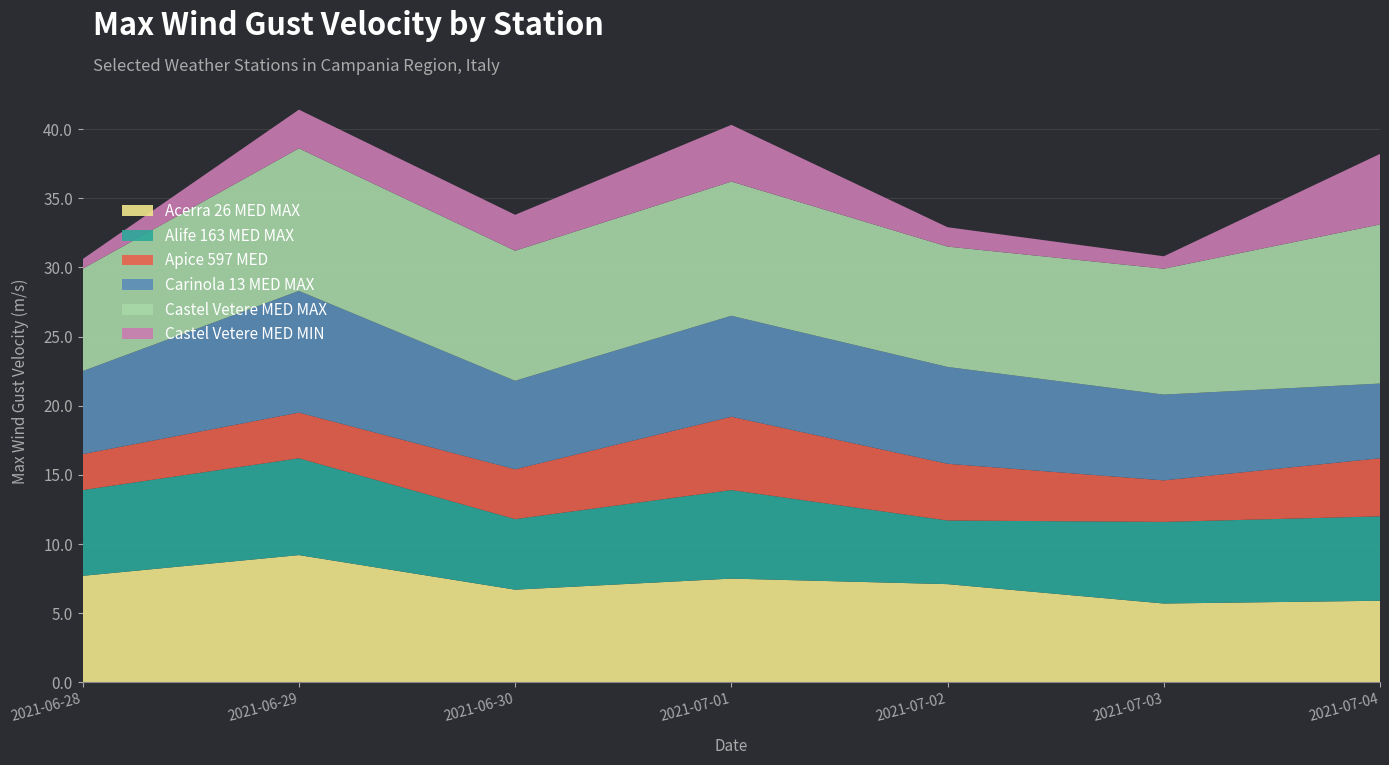

Reading left to right, what are all the values shown in this chart?

Acerra 26 MED MAX: 2021-06-28=7.7	2021-06-29=9.2	2021-06-30=6.7	2021-07-01=7.5	2021-07-02=7.1	2021-07-03=5.7	2021-07-04=5.9
Alife 163 MED MAX: 2021-06-28=6.2	2021-06-29=7.0	2021-06-30=5.1	2021-07-01=6.4	2021-07-02=4.6	2021-07-03=5.9	2021-07-04=6.1
Apice 597 MED: 2021-06-28=2.6	2021-06-29=3.3	2021-06-30=3.6	2021-07-01=5.3	2021-07-02=4.1	2021-07-03=3.0	2021-07-04=4.2
Carinola 13 MED MAX: 2021-06-28=6.0	2021-06-29=8.8	2021-06-30=6.4	2021-07-01=7.3	2021-07-02=7.0	2021-07-03=6.2	2021-07-04=5.4
Castel Vetere MED MAX: 2021-06-28=7.4	2021-06-29=10.3	2021-06-30=9.4	2021-07-01=9.7	2021-07-02=8.7	2021-07-03=9.1	2021-07-04=11.5
Castel Vetere MED MIN: 2021-06-28=0.7	2021-06-29=2.8	2021-06-30=2.6	2021-07-01=4.1	2021-07-02=1.4	2021-07-03=0.9	2021-07-04=5.1